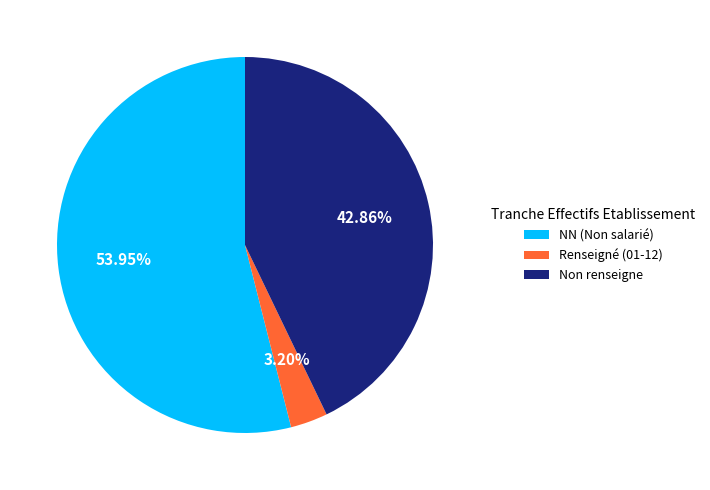

To the nearest percent, what is the average slice percentage?

33%